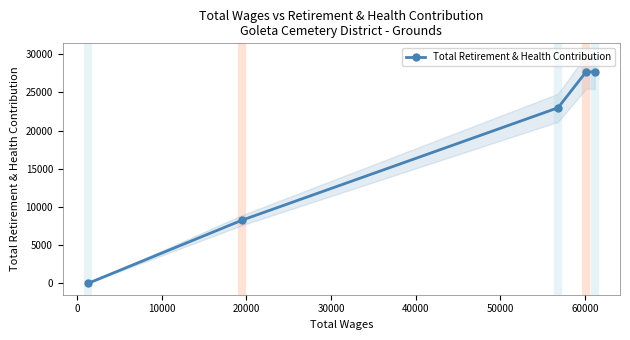

What is the difference between the second highest and minimum values?

27682